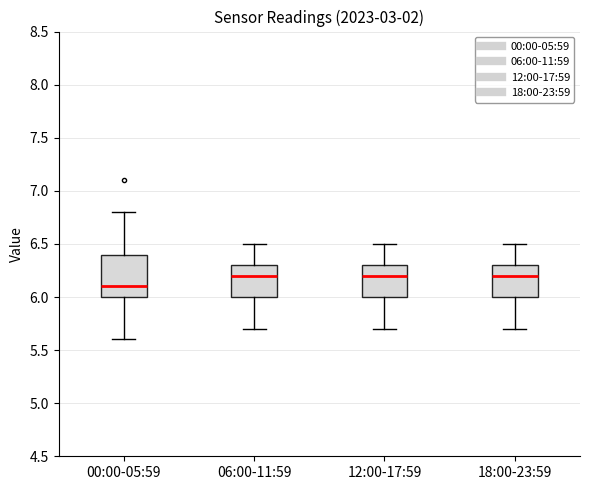

Which box is the tallest, from its lower edge to its upper edge?

00:00-05:59